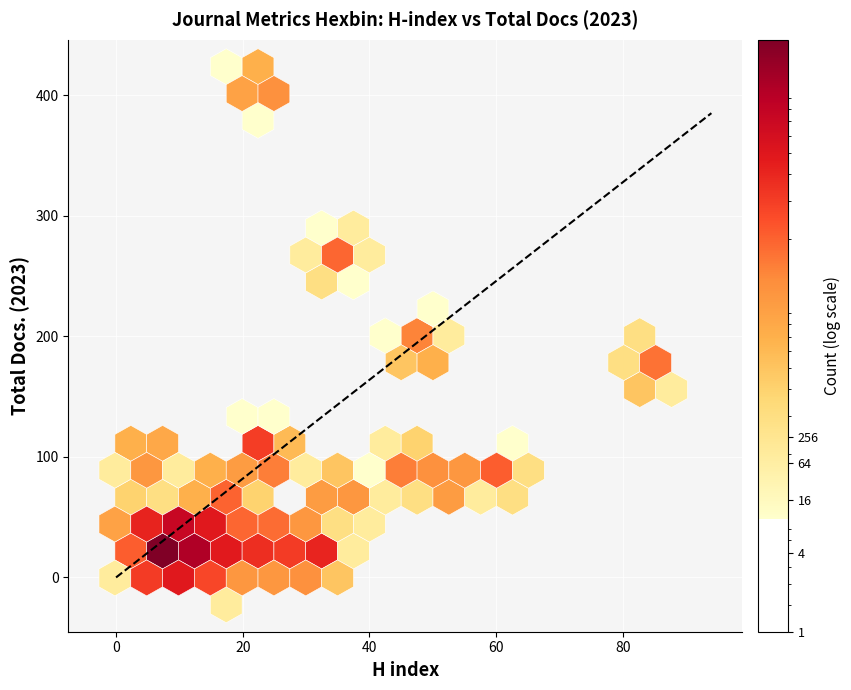

Is it true that Rank equals 31 at Q1?

False